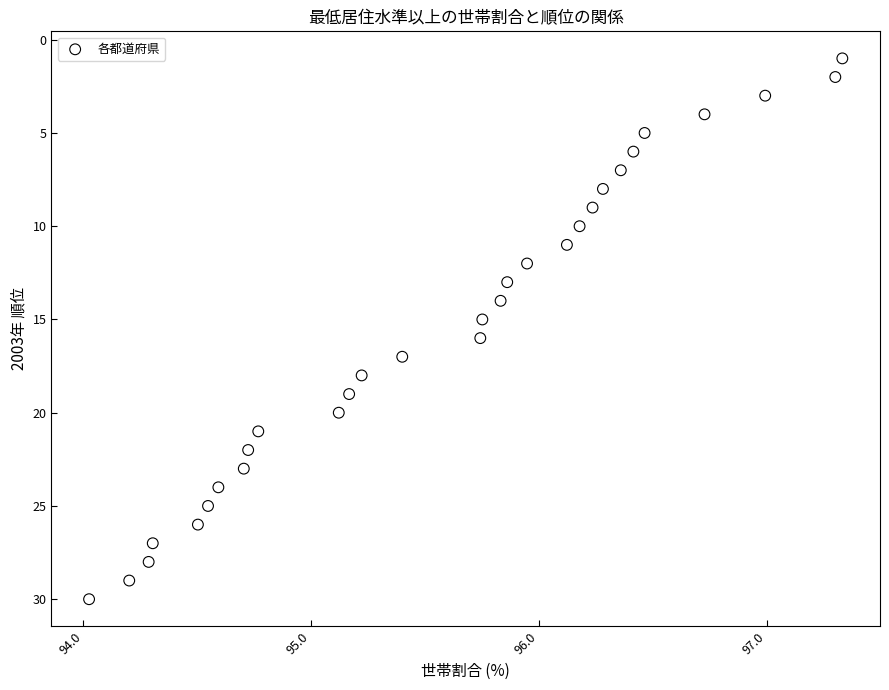

What is the range of Y values (max minus min)?

29